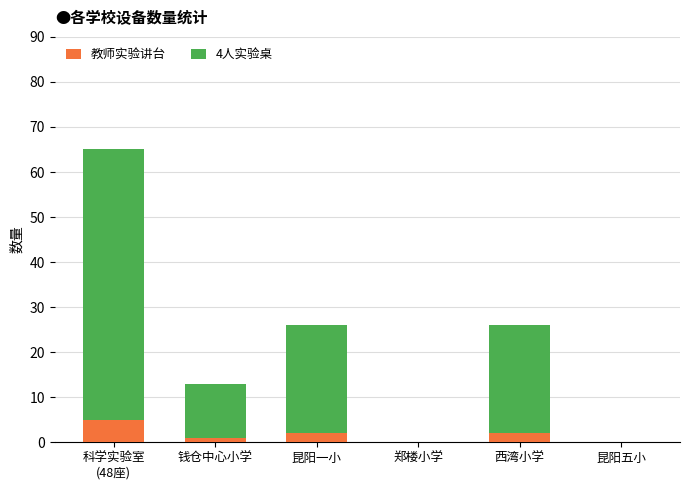

What is the maximum value for 教师实验讲台?

5